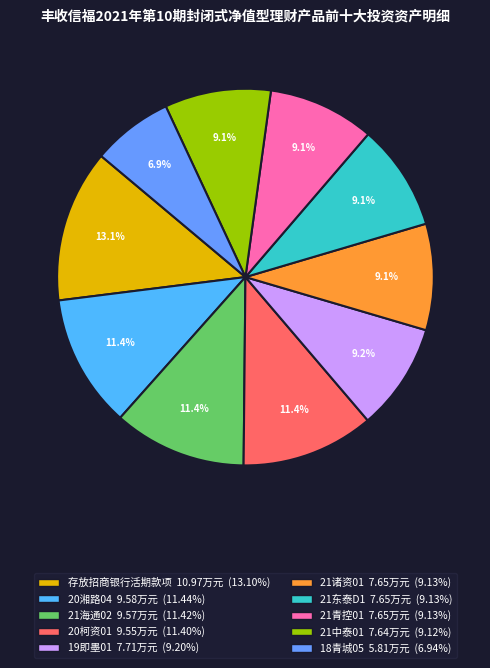

How many slices are in this pie chart?

10